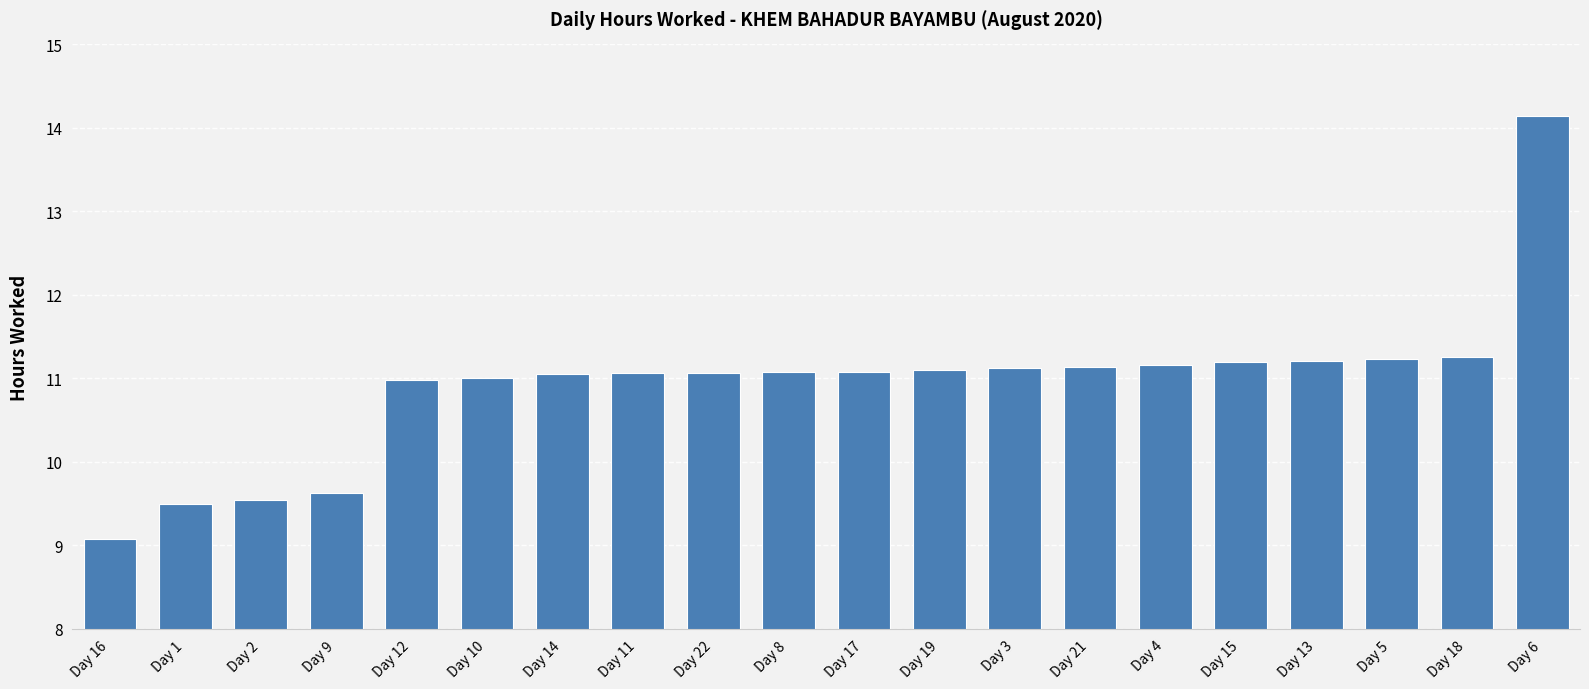

Is it true that the value at Day 12 is 11.0?

True